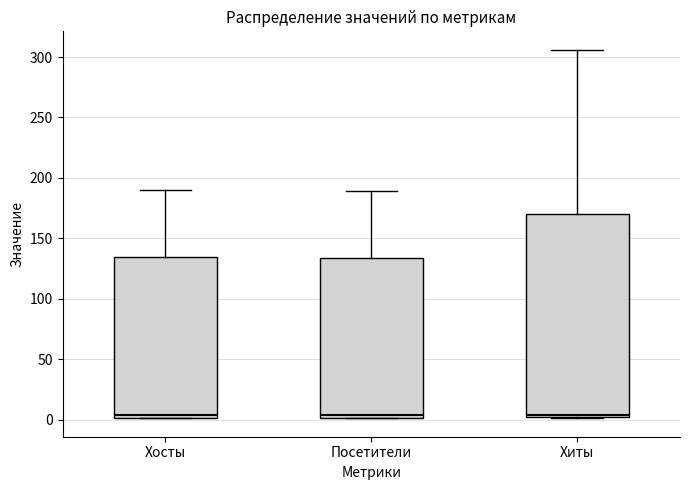

Reading left to right, read every box against the y-axis: the position of its median line, the range the box covers, and the ends of its whiskers. The values are not printed on the chart, so give them approximately, as read against the axis.

Хосты: median 5, box 0 to 135, whiskers 0 to 190
Посетители: median 5, box 0 to 135, whiskers 0 to 190
Хиты: median 5, box 0 to 170, whiskers 0 to 305